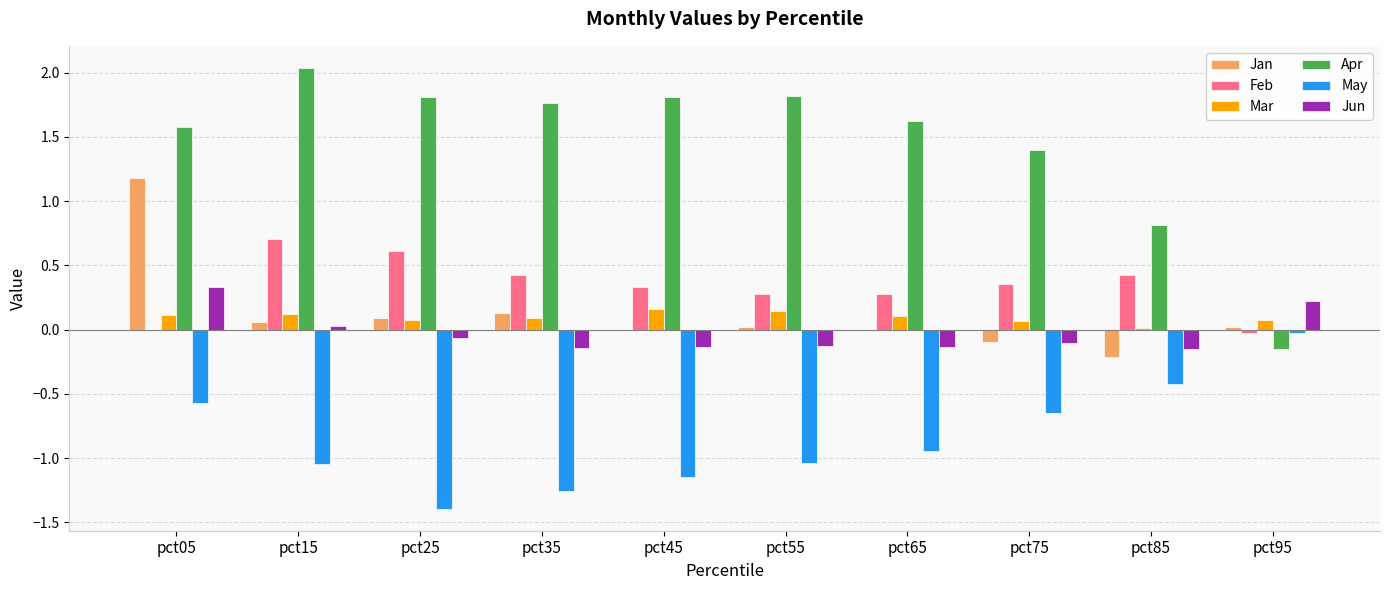

Where does the Jun series first go above 0?

pct05